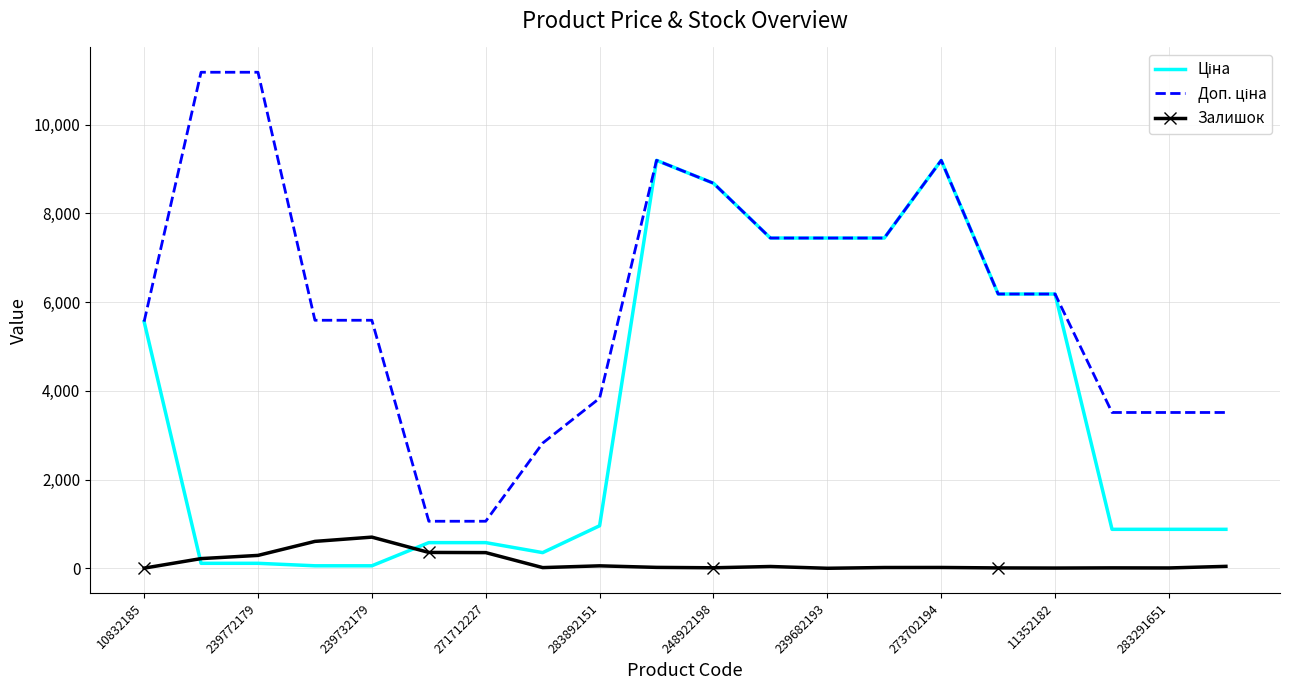

What is the total value across all series at 271712227?

1991.1